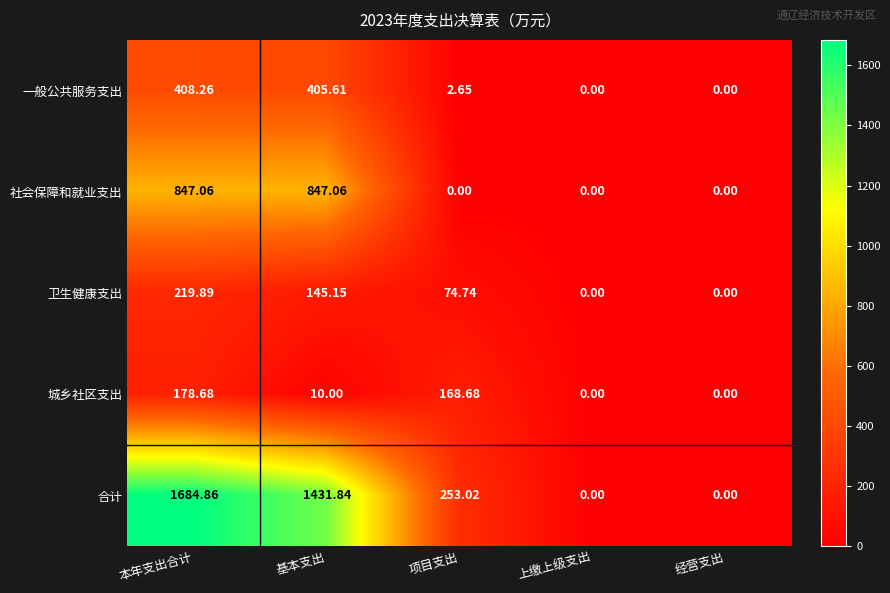

Where does the 城乡社区支出 series first go above 10?

本年支出合计